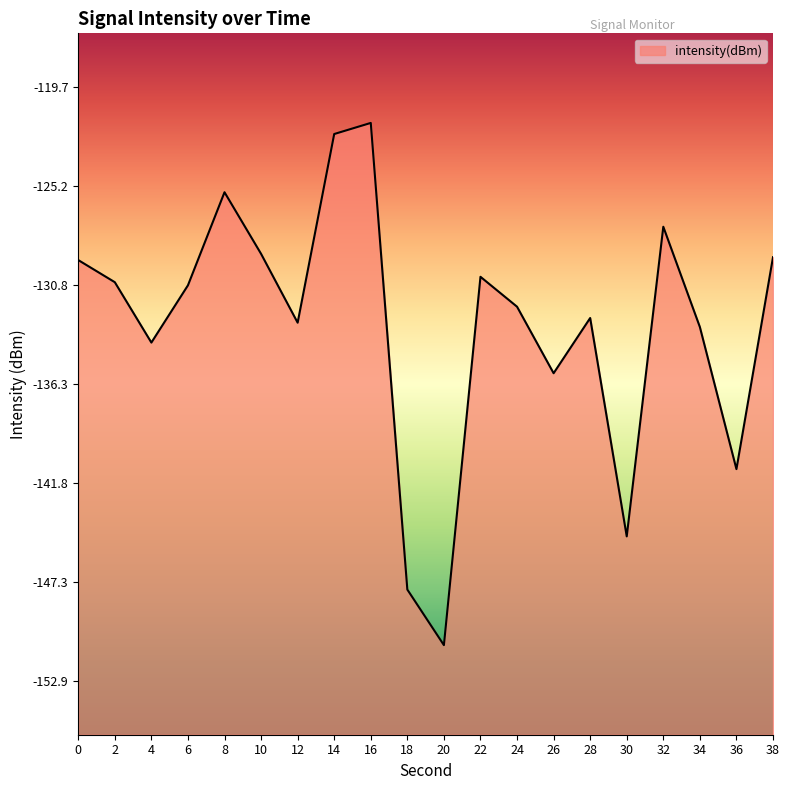

Where is the first local minimum?

4